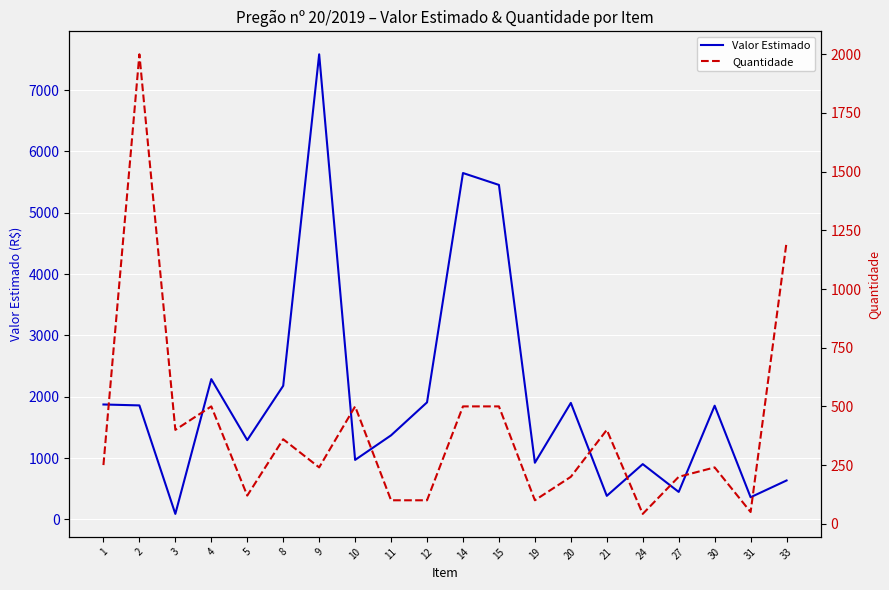

What is the total value across all series at 5?

1413.6